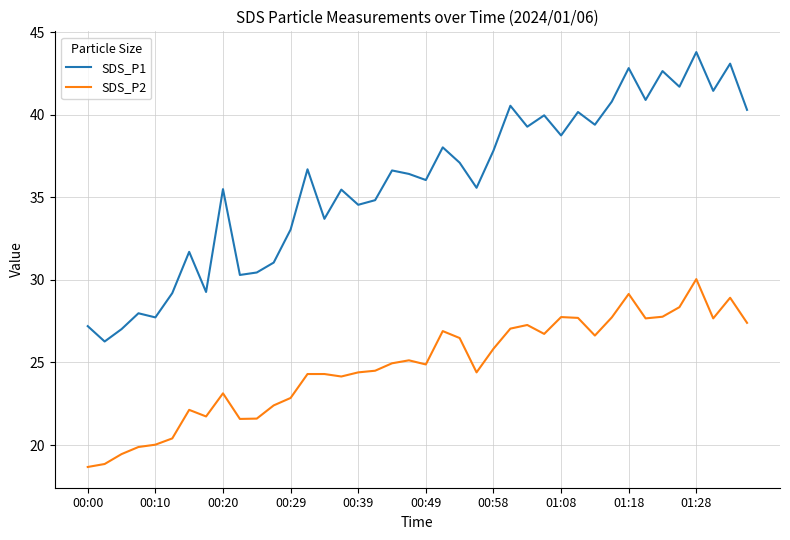

What is the maximum value for SDS_P2?

30.1